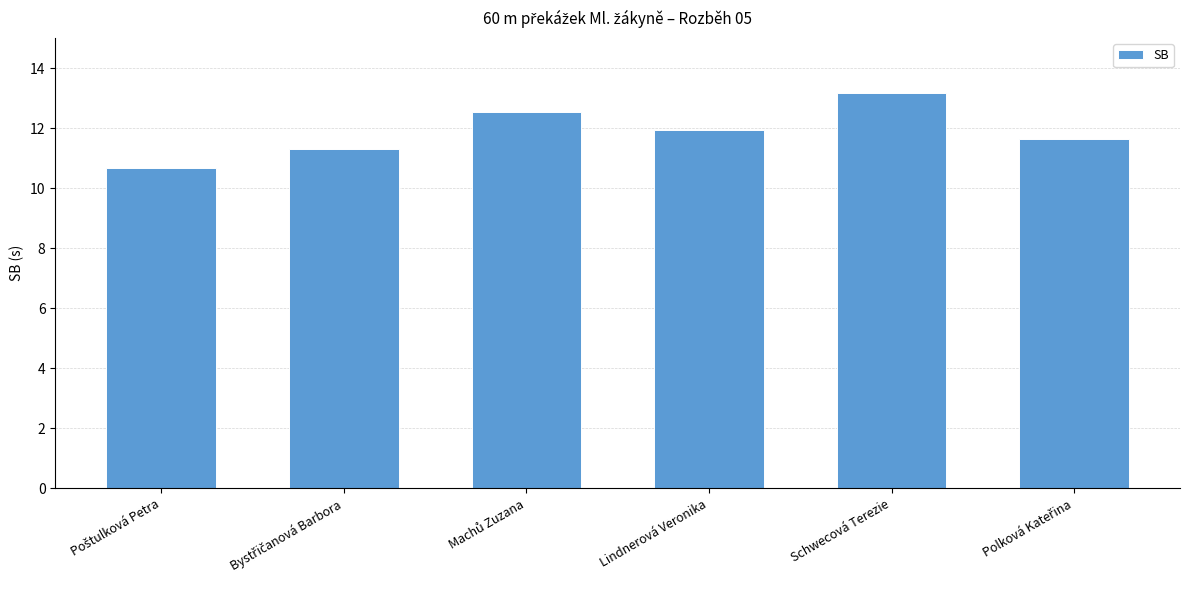

Count the number of categories in the chart.

6